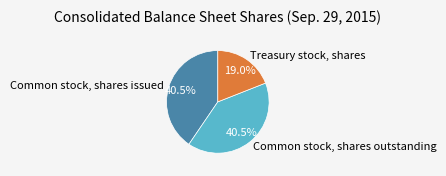

How many slices are in this pie chart?

3